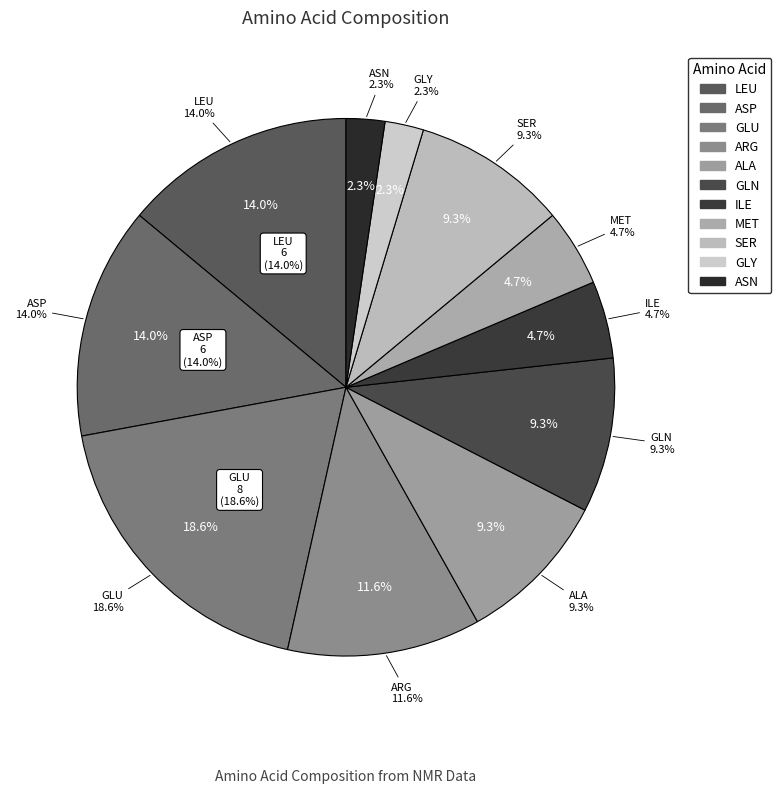

To the nearest percent, what is the difference between the largest and smallest slice percentages?

16%